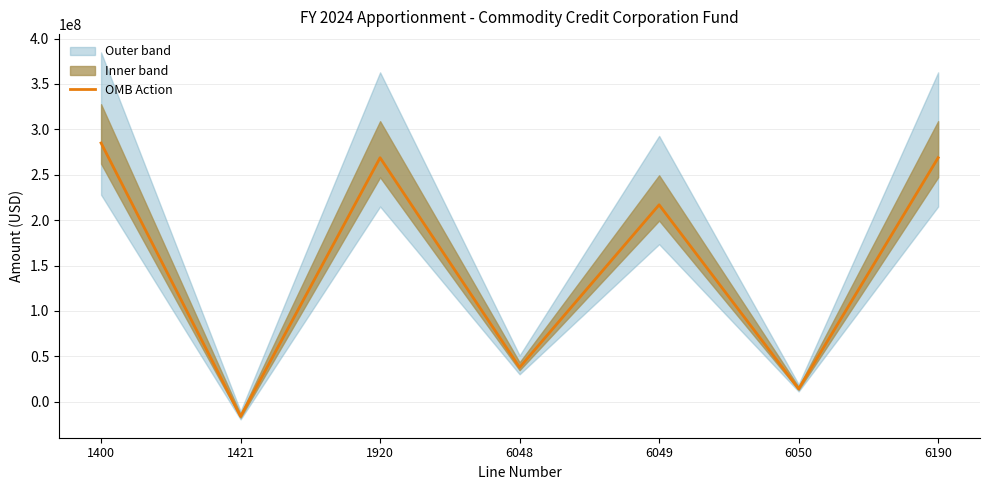

What is the difference between the values at 1920 and 6050?

254610000